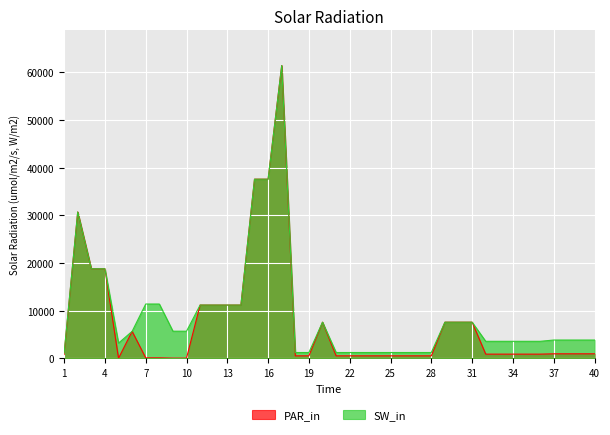

How many series are shown in this chart?

2